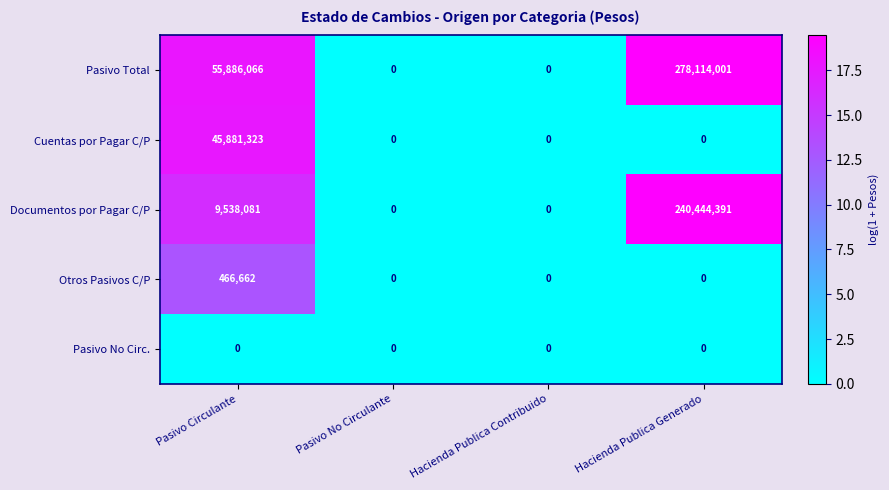

What is the maximum value shown in the chart?

278114001